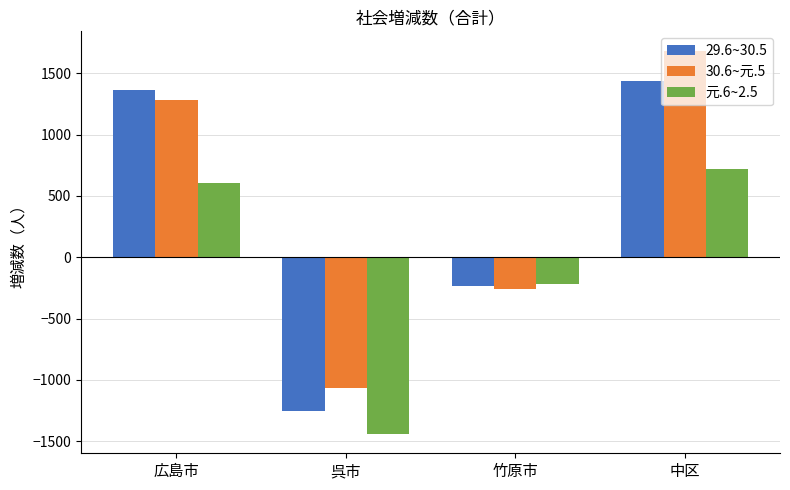

Which series has the widest spread of values?

30.6~元.5